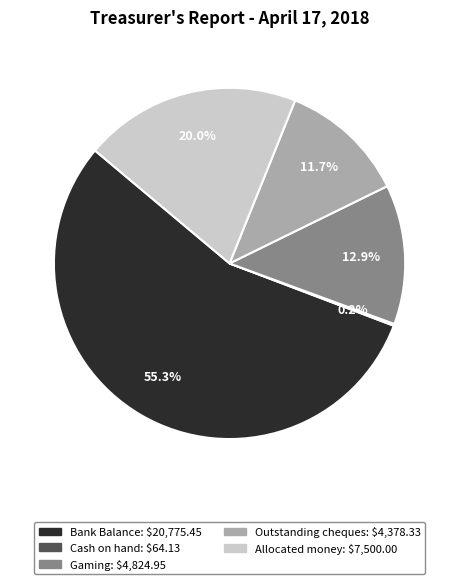

Approximately how many times larger is the value at Gaming compared to Outstanding cheques?

1.1